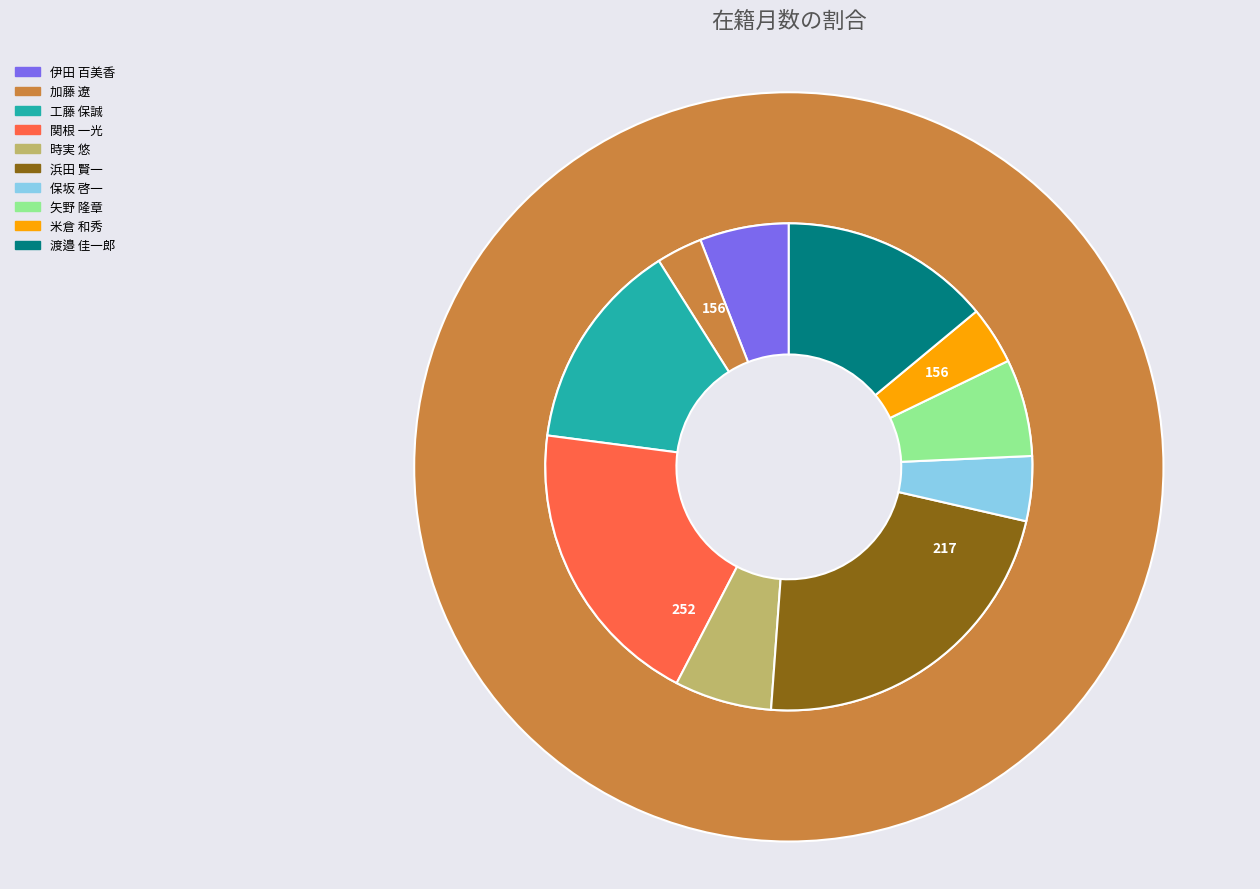

To the nearest percent, what portion does 工藤 保誠 represent?

14%